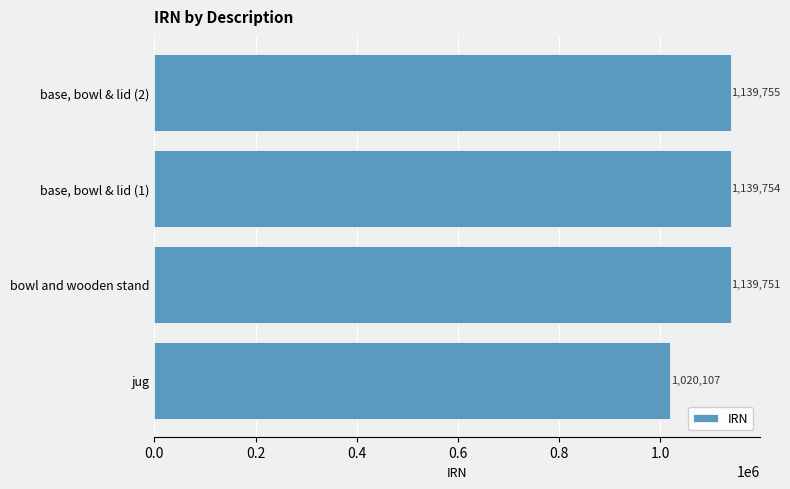

What is the average value?

1109842